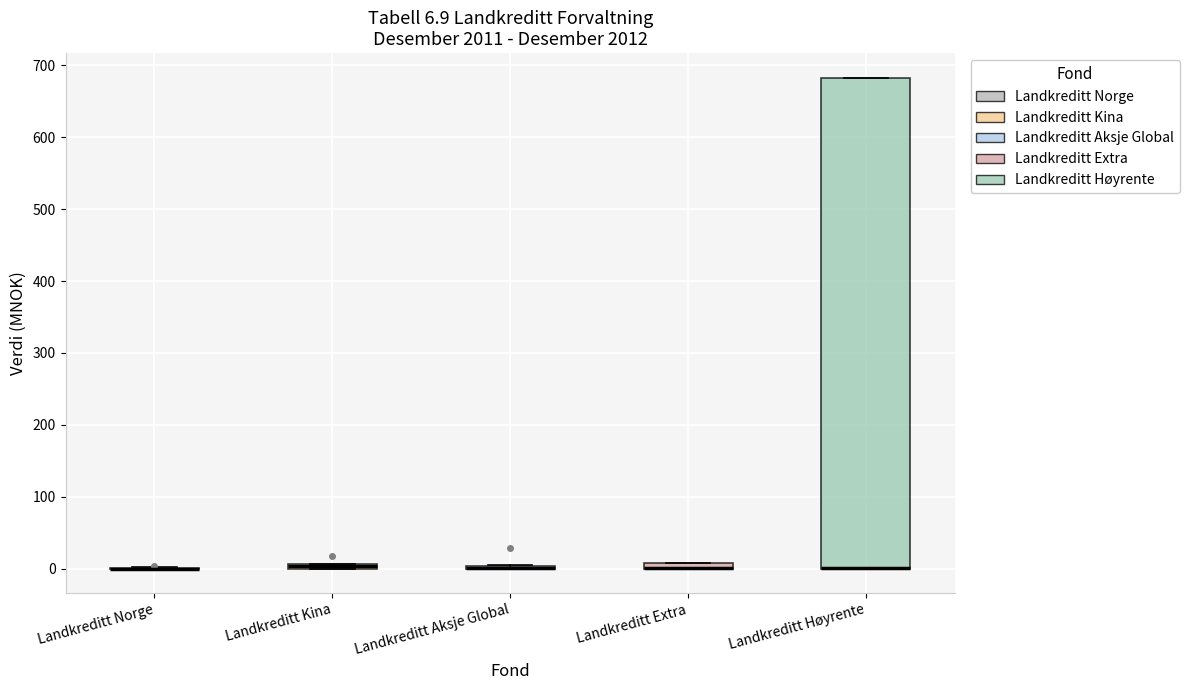

Which box is the tallest, from its lower edge to its upper edge?

Landkreditt Høyrente